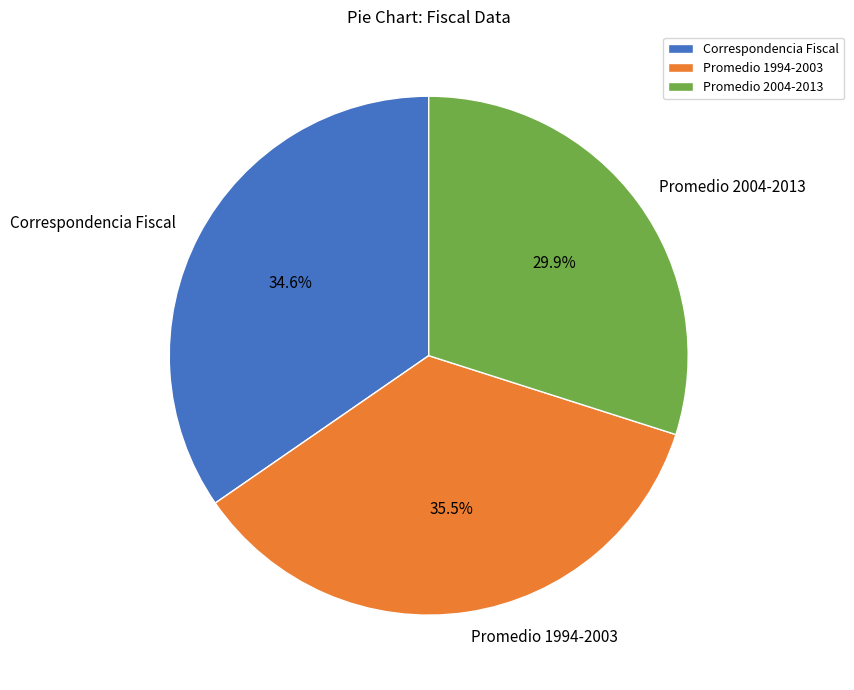

To the nearest percent, what is the combined percentage of Promedio 1994-2003 and Promedio 2004-2013?

65%